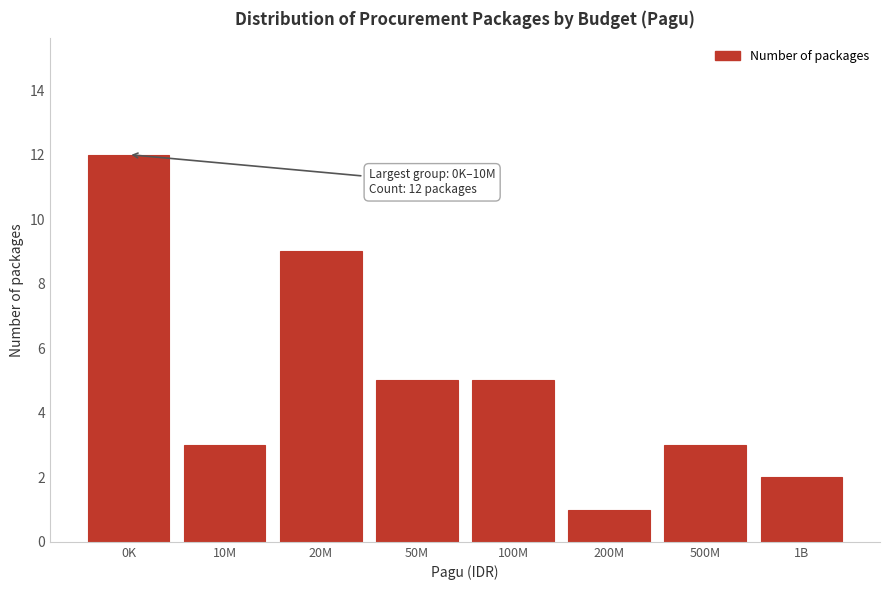

Reading left to right, list all the values displayed in this chart.

12	3	9	5	5	1	3	2